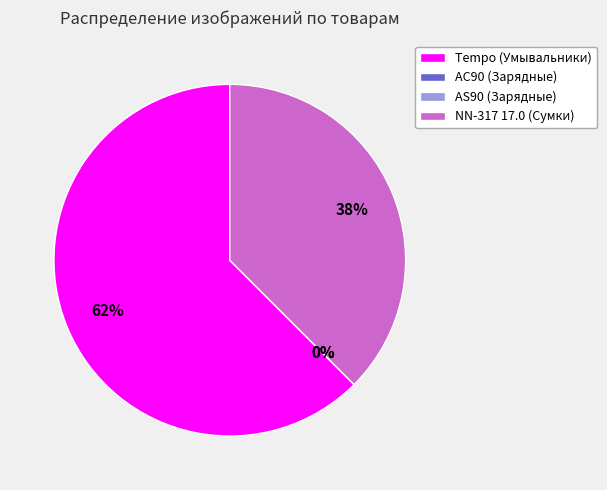

Which category accounts for the majority?

Tempo (Умывальники)